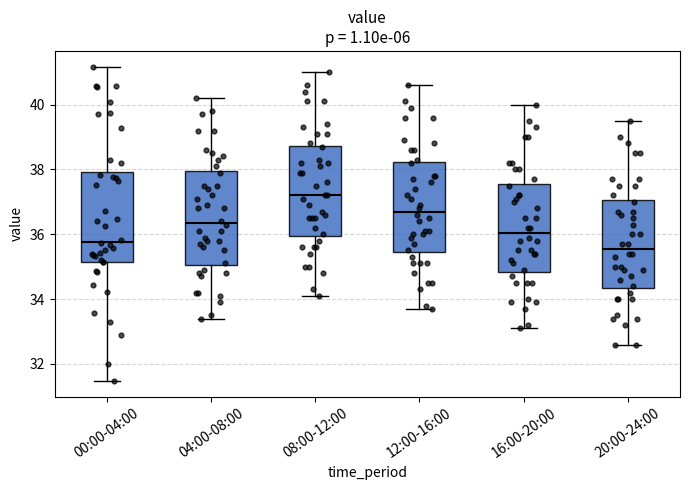

Where is the upper edge of the box for 16:00-20:00 on the y-axis? The values are not printed on the chart, so give them approximately, as read against the axis.

37.6